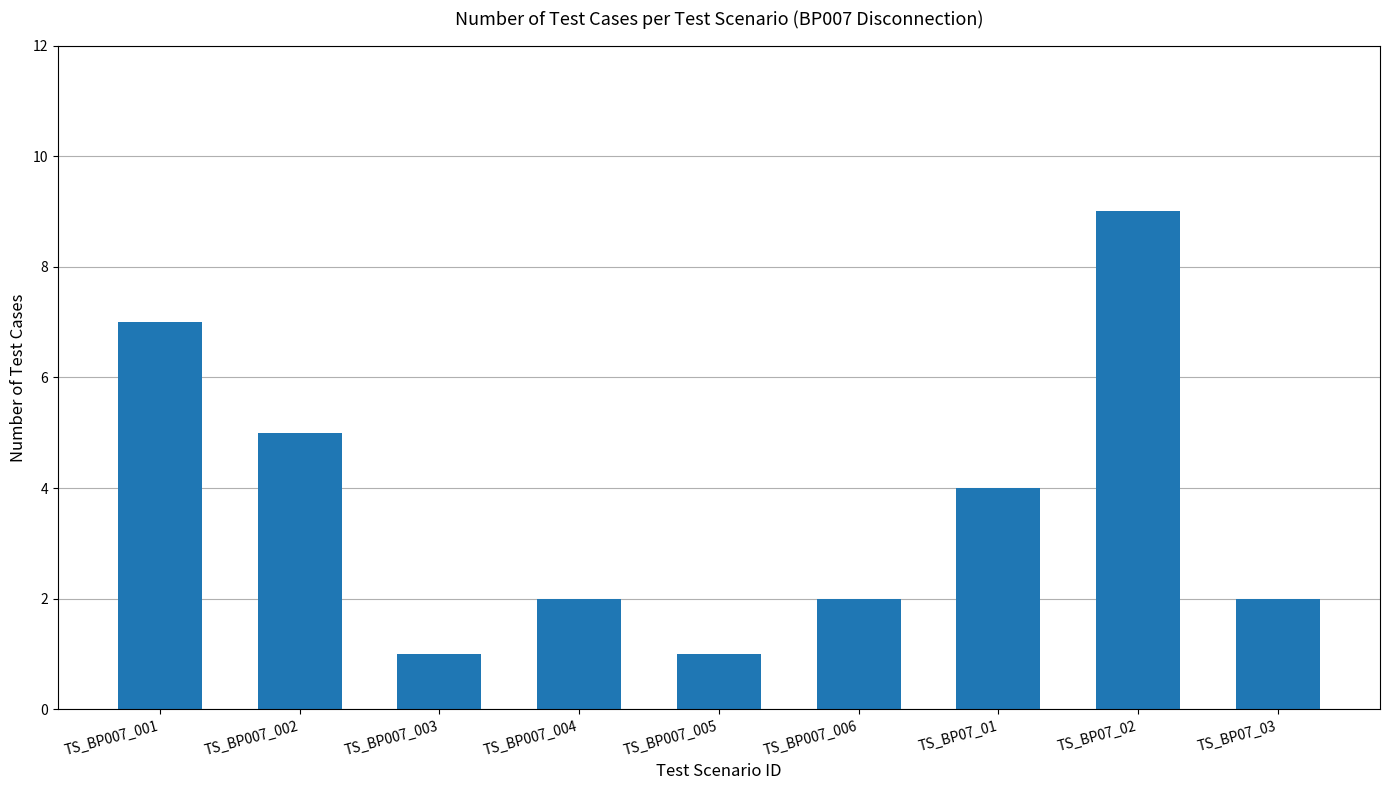

How many series are shown in this chart?

1